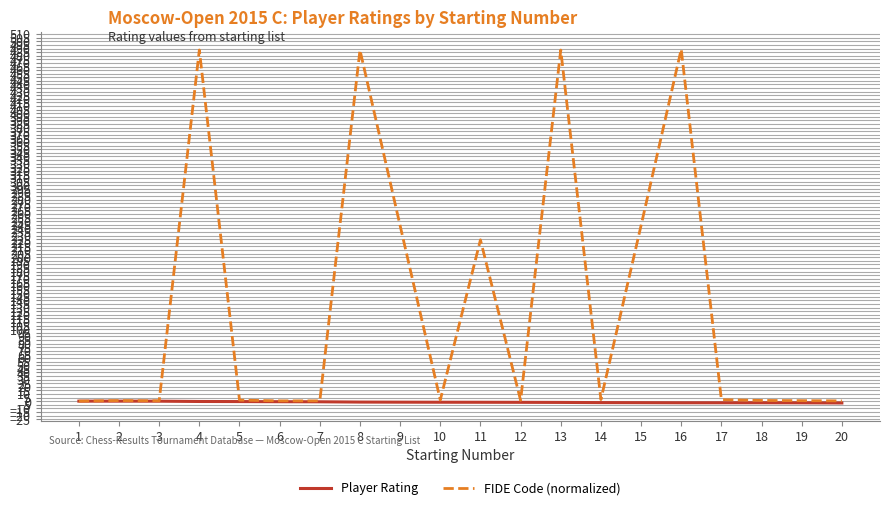

What is the difference between the Player Rating values at 4 and 16?

1.8